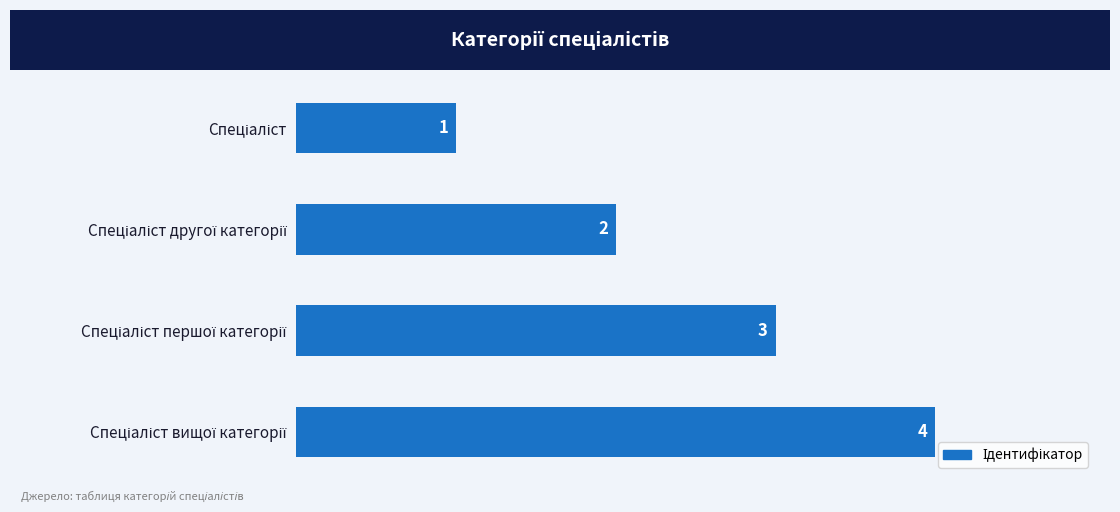

What is the greatest value displayed?

4